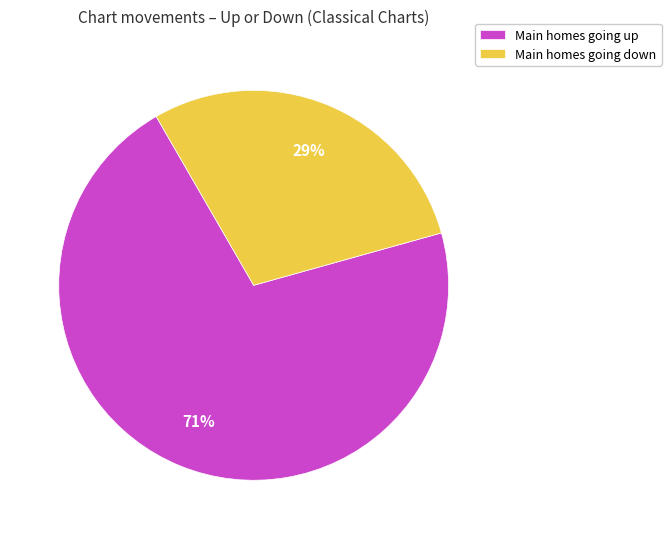

To the nearest percent, what is the difference between the largest and smallest slice percentages?

42%